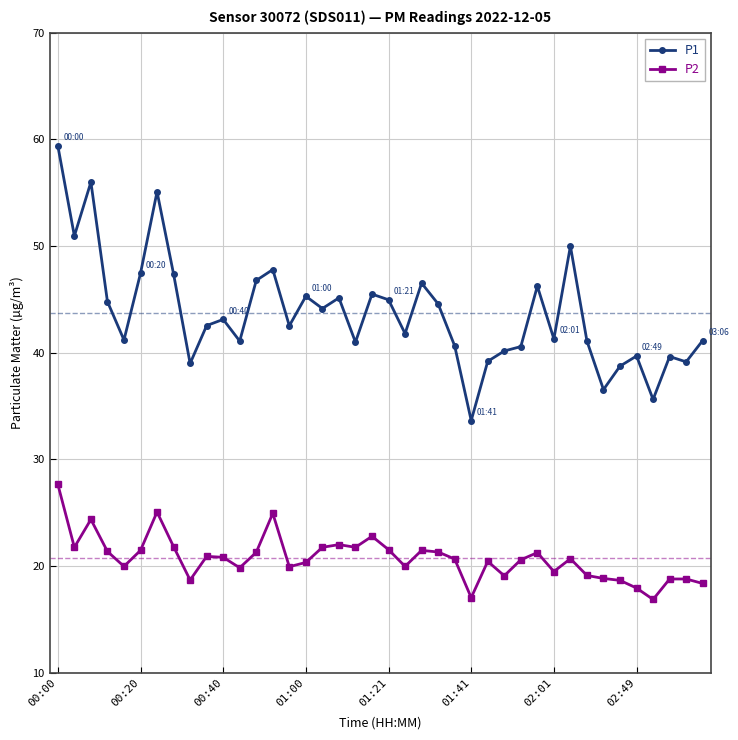

List the series in order of their overall mean, lowest first.

P2, P1